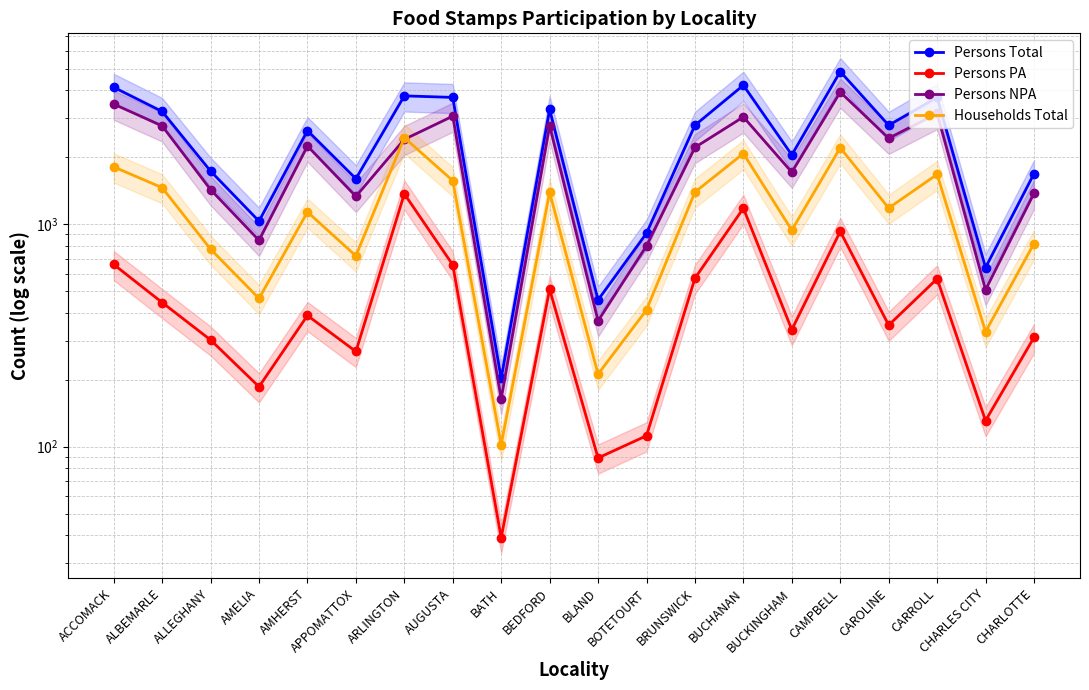

Is this an area chart (filled region under the line)?

No